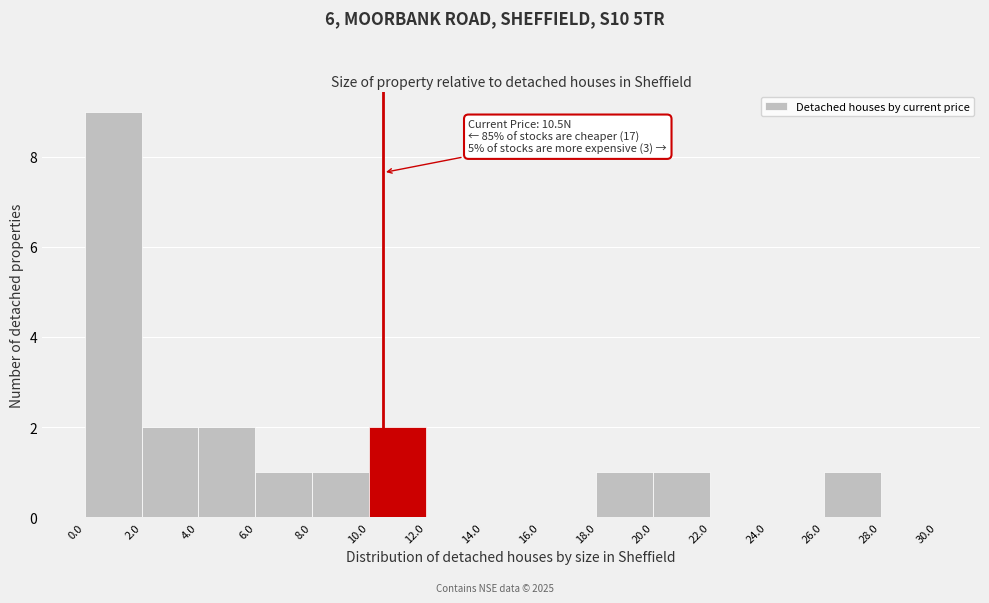

Which range on the x-axis has the tallest bar?

0.0 to 2.0